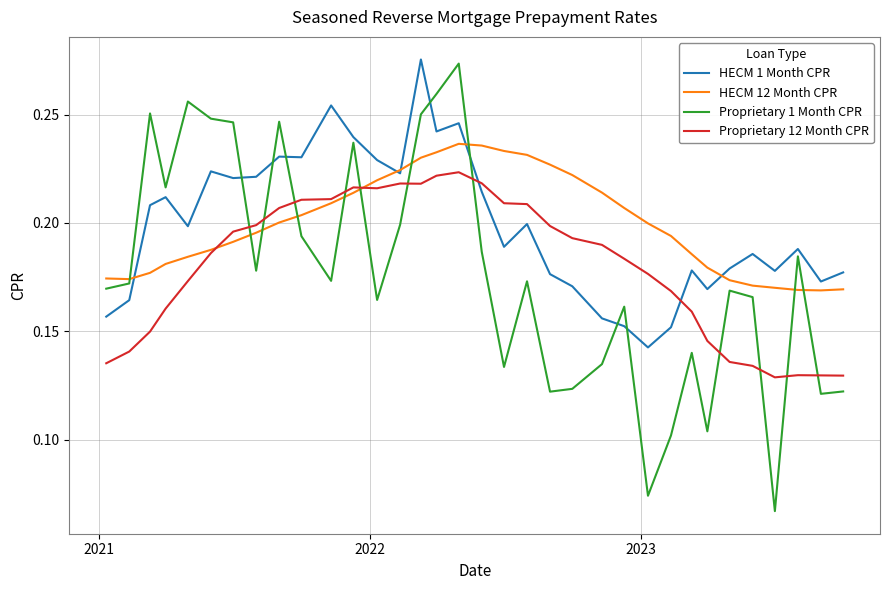

Which series has the largest range (max minus min)?

Proprietary 1 Month CPR